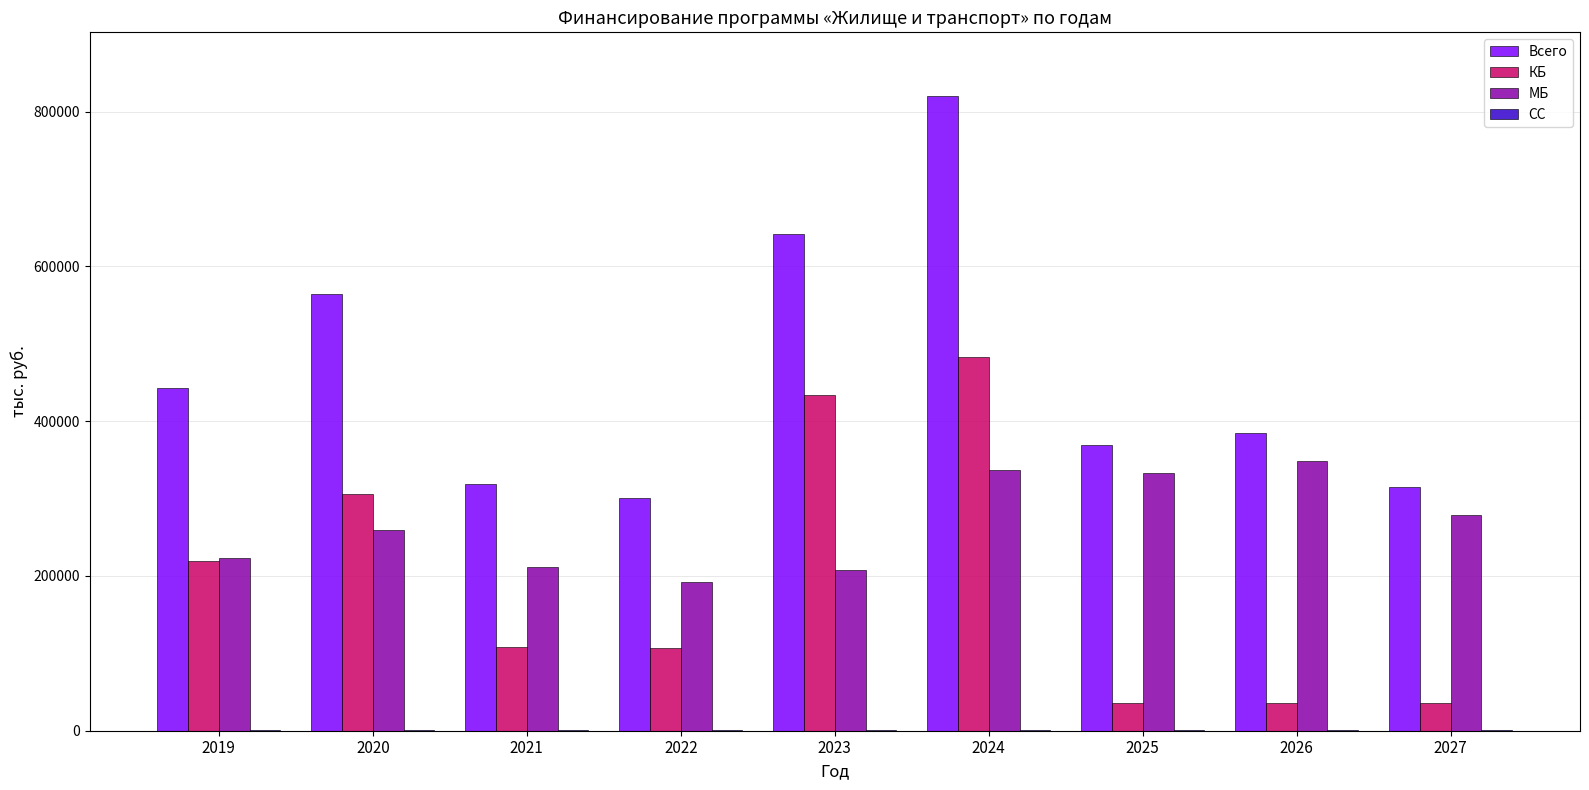

True or false: Всего has a value of 650203.5 at 2019.

False